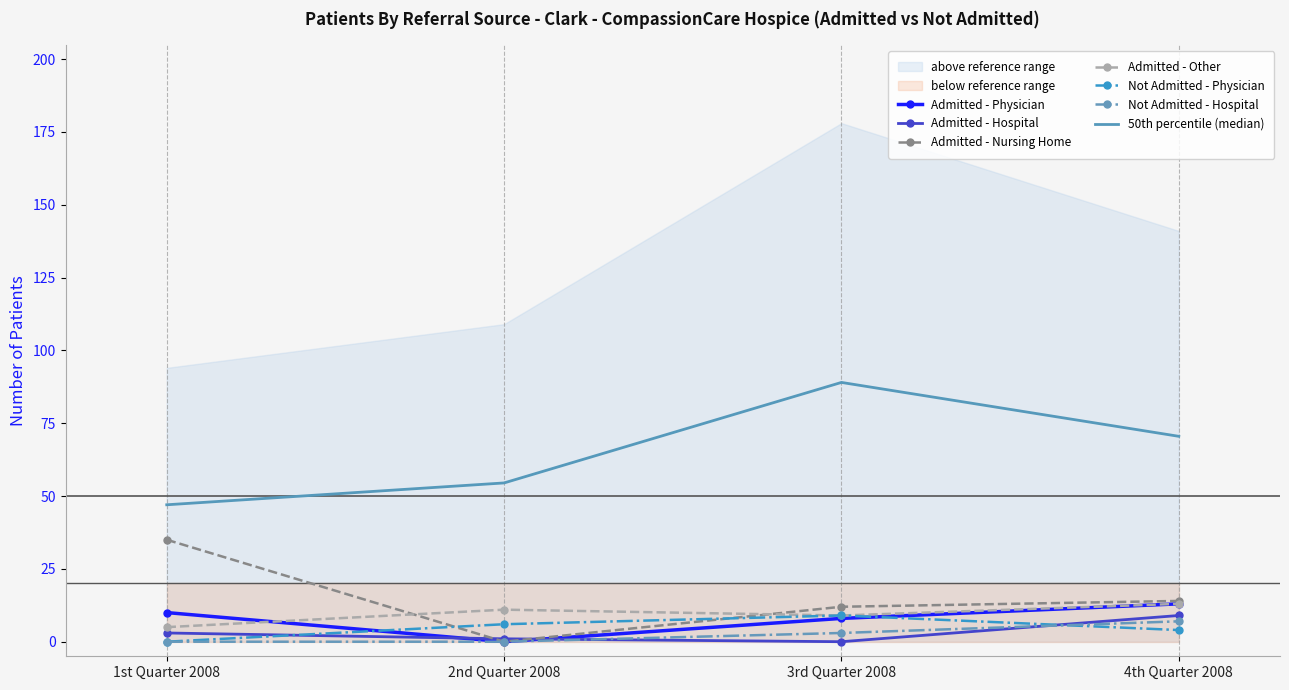

After their last crossing, which series has the higher values: Not Admitted - Physician or Admitted - Physician?

Admitted - Physician